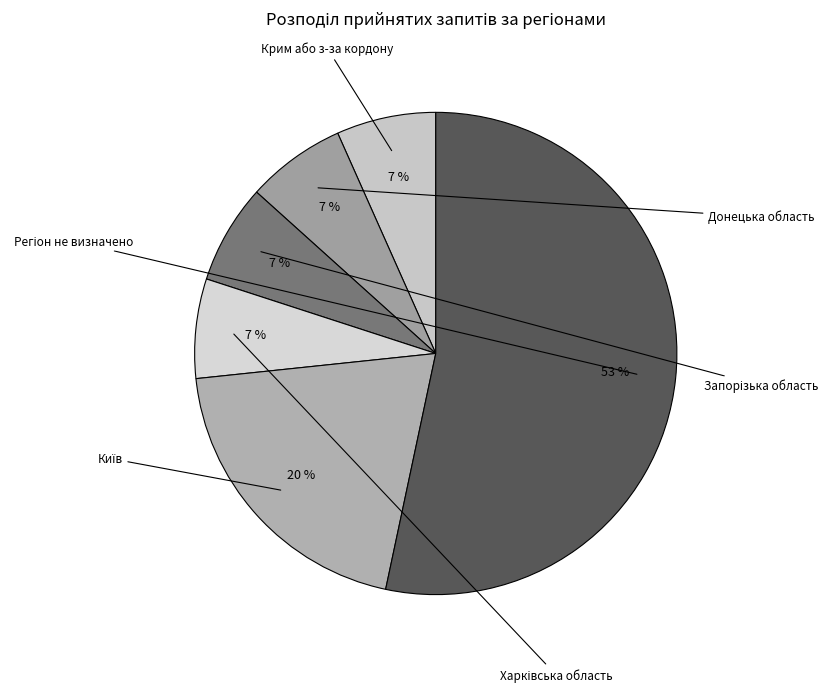

Does Крим або з-за кордону represent more than half of the total?

No